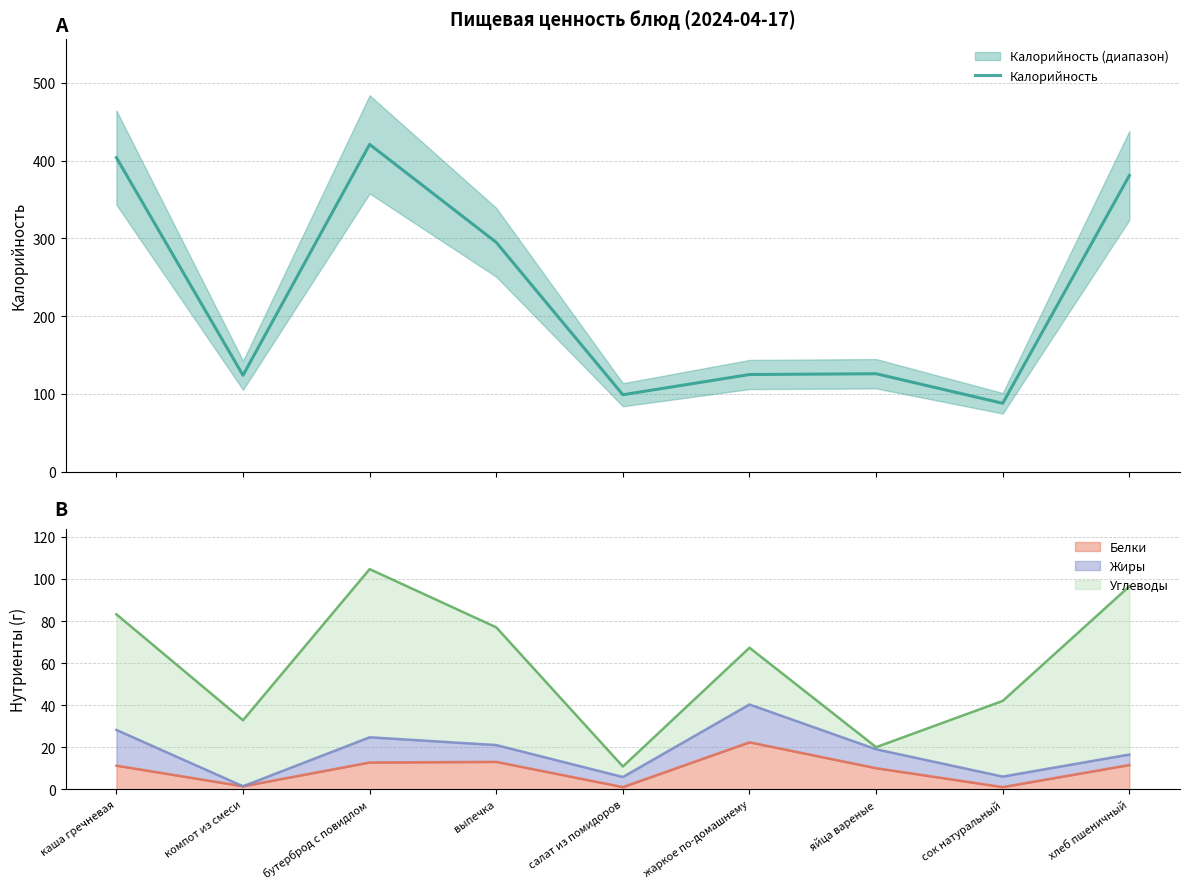

Which label corresponds to the smallest value in the chart?

сок натуральный